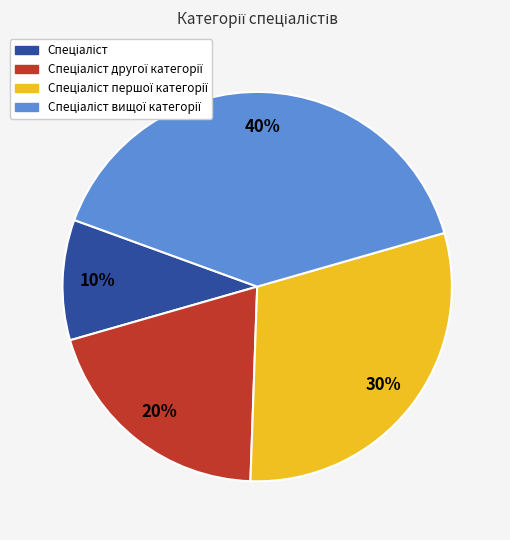

Is there any slice that represents more than half of the pie?

No